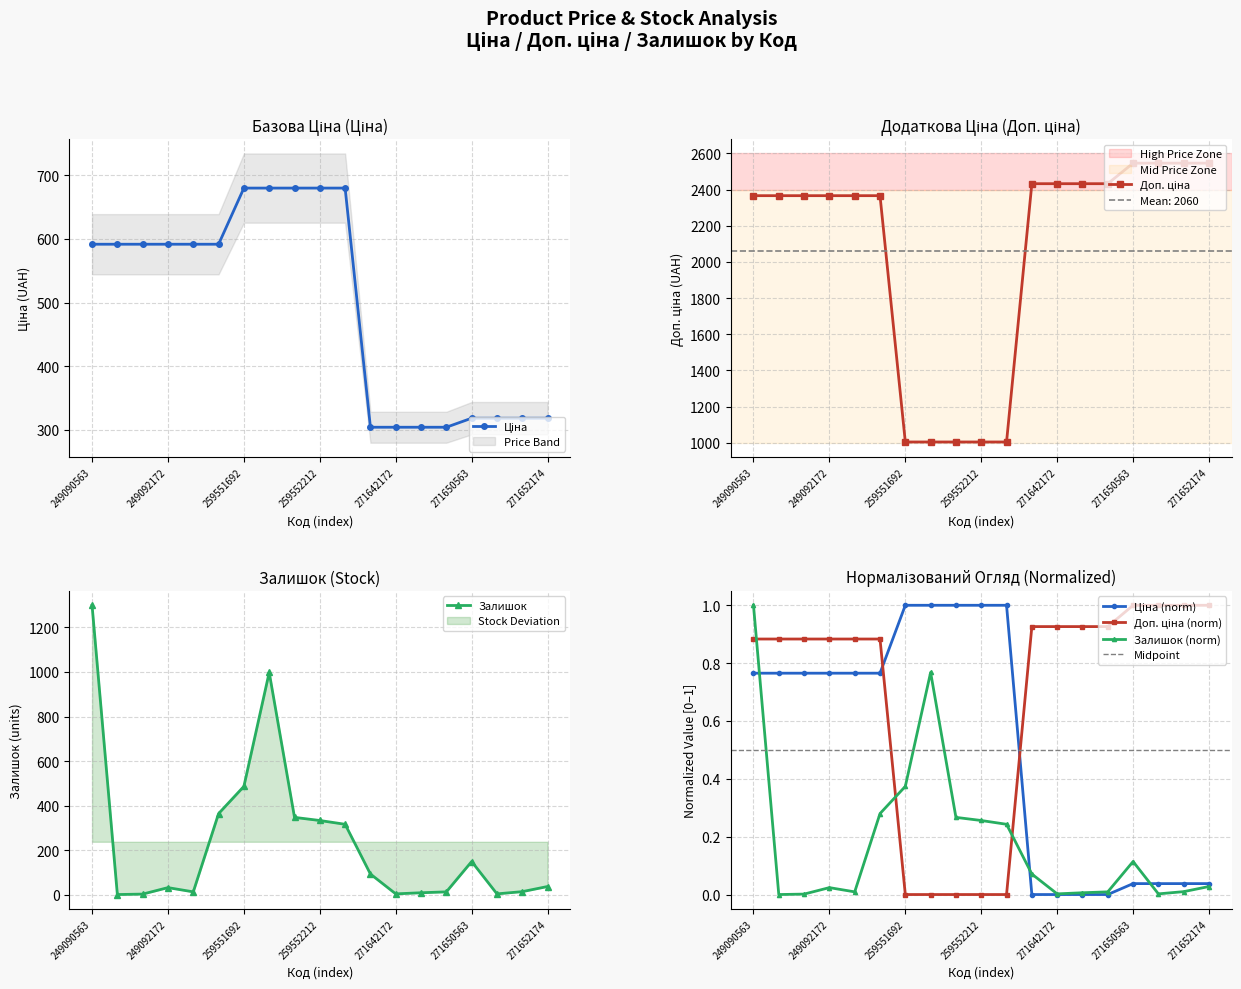

How many lines are shown in the chart?

3